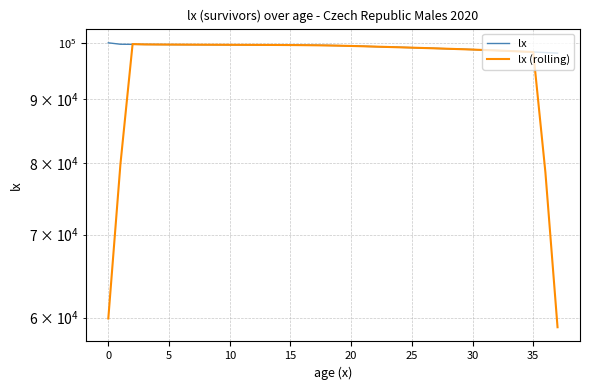

True or false: lx (rolling) and lx intersect in this chart.

True